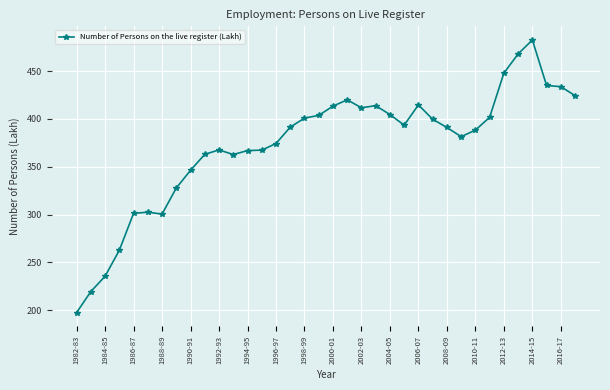

True or false: there are more than 1 points higher than both neighbors.

True